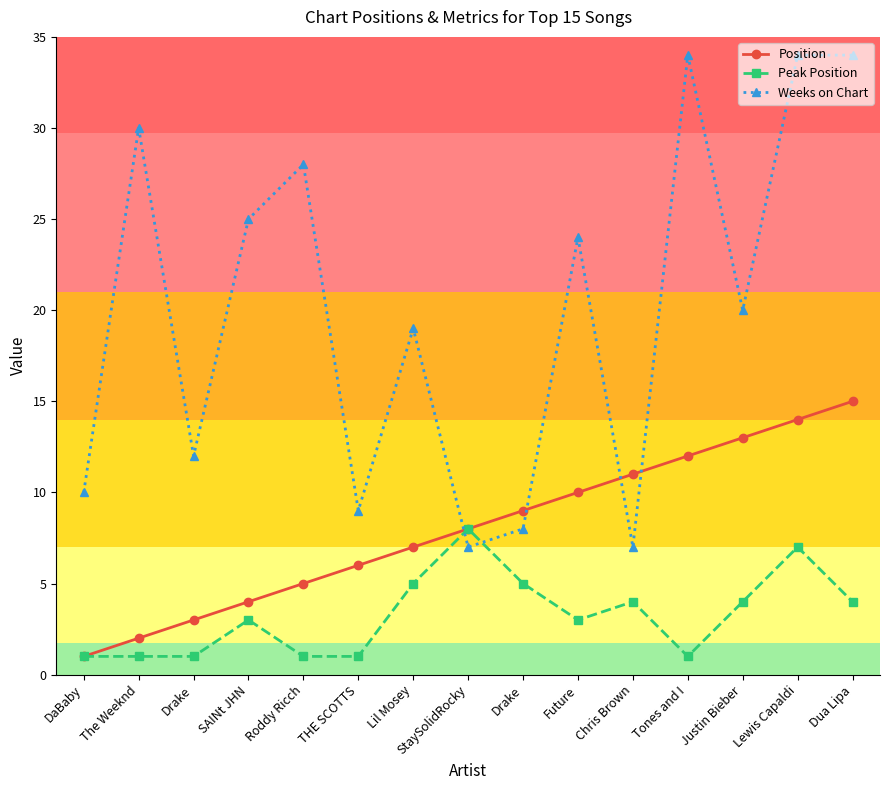

Is this an area chart (filled region under the line)?

No